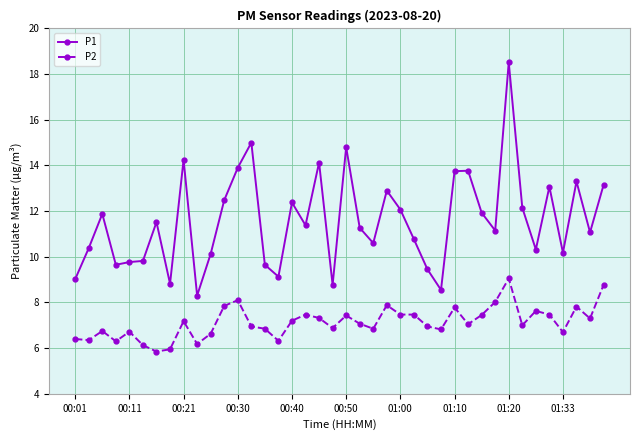

True or false: P2 and P1 cross at least once.

False